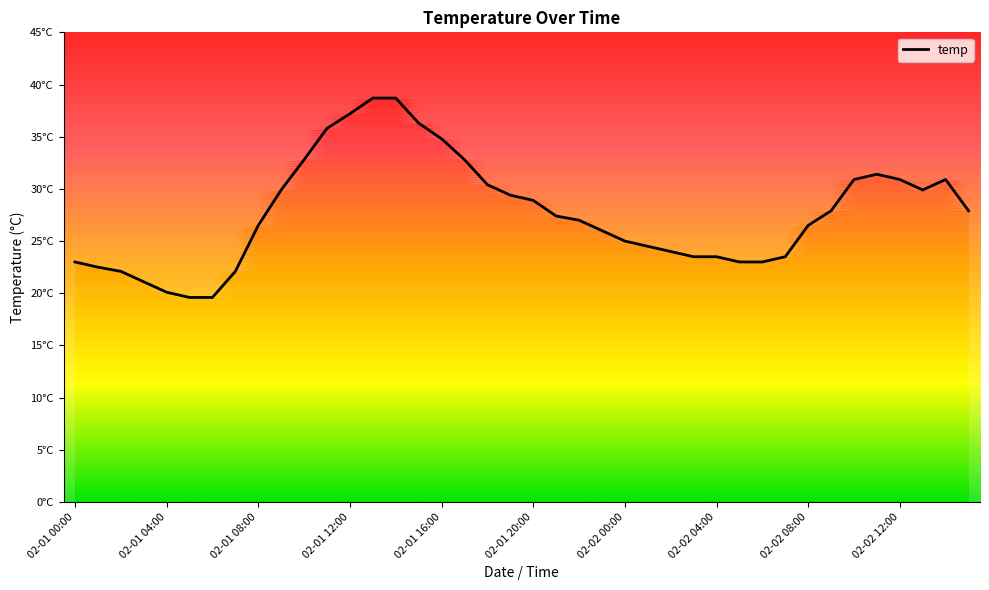

Between 02-02 02:00 and 02-02 14:00, which is larger?

02-02 14:00